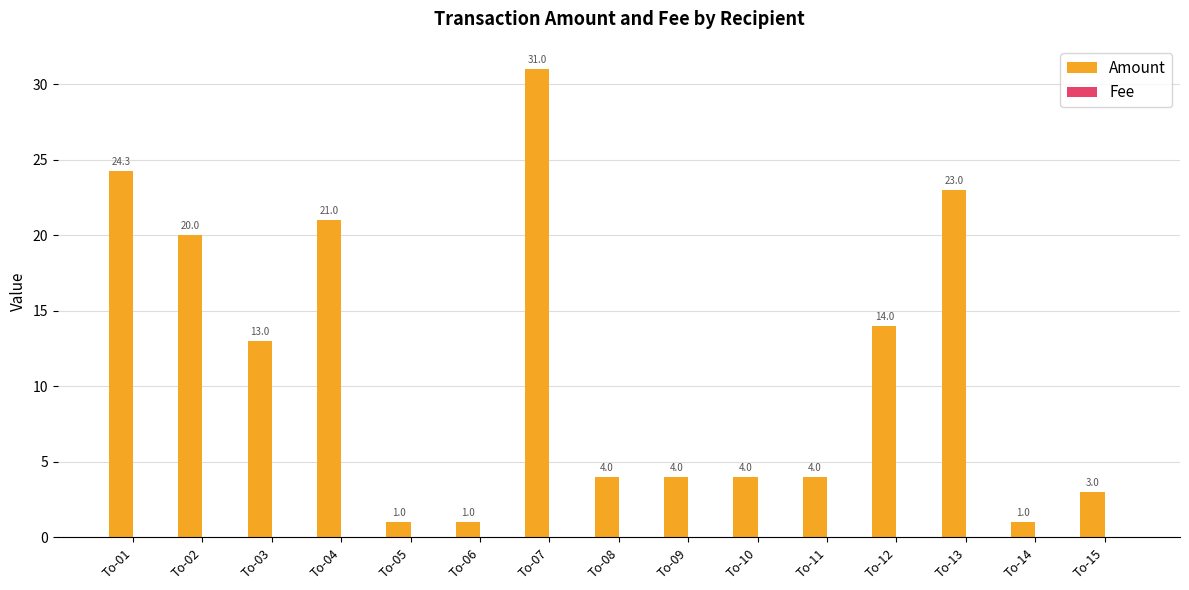

At which label does Amount first exceed 4?

To-01